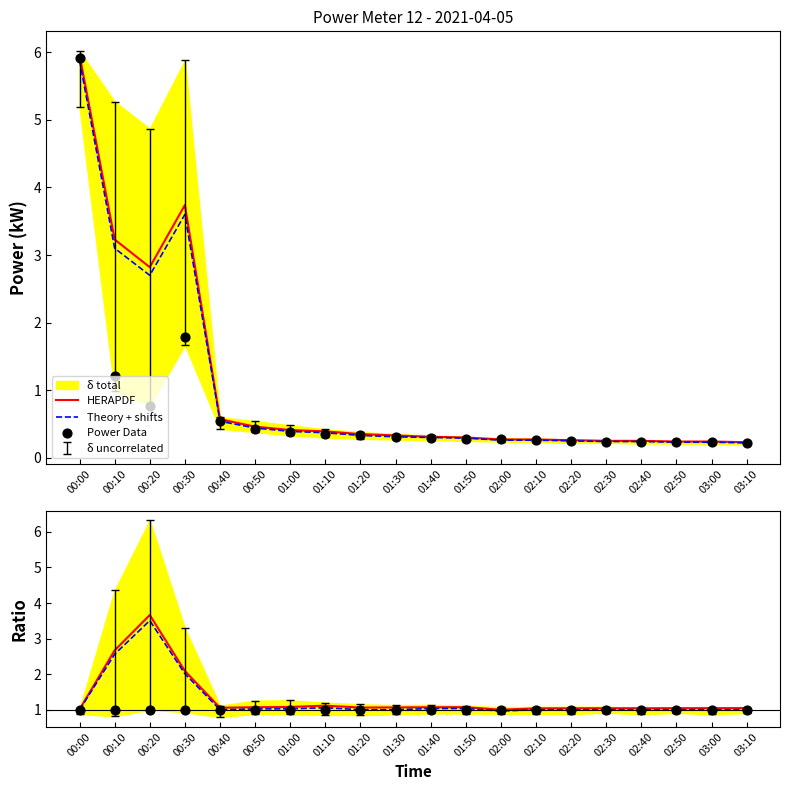

Which series has the widest spread of Y values?

Power Data